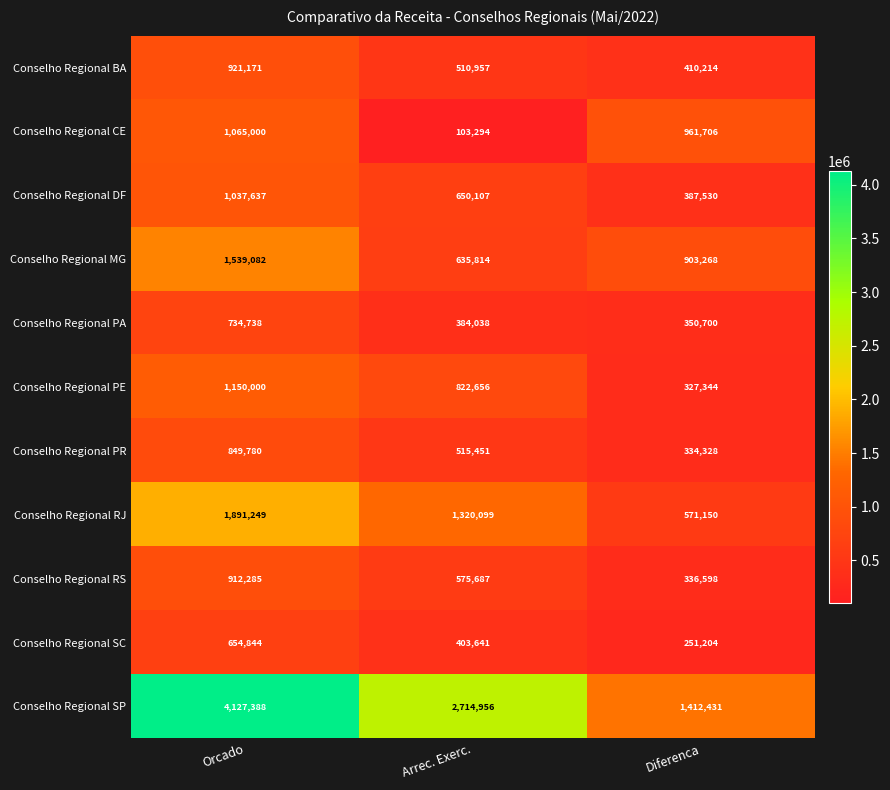

Count the Conselho Regional RJ values in the range 571150 to 1891249.

3